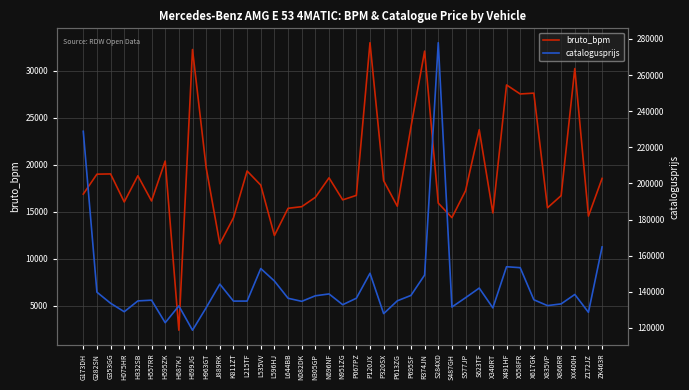

True or false: bruto_bpm and catalogusprijs cross at least once.

False